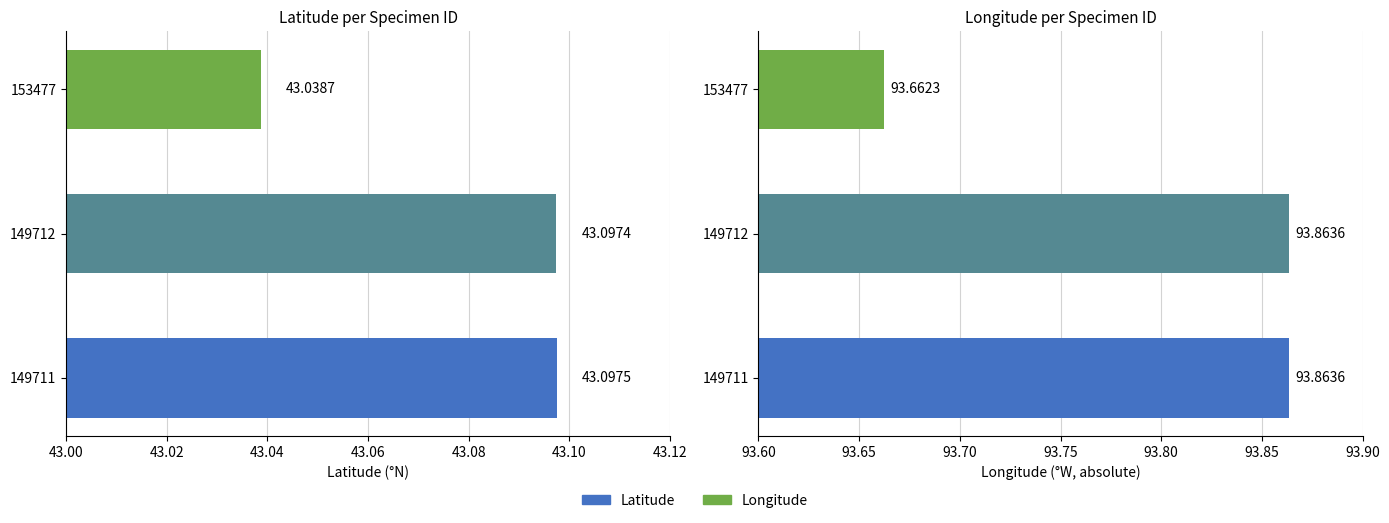

Which series has the largest range (max minus min)?

Longitude